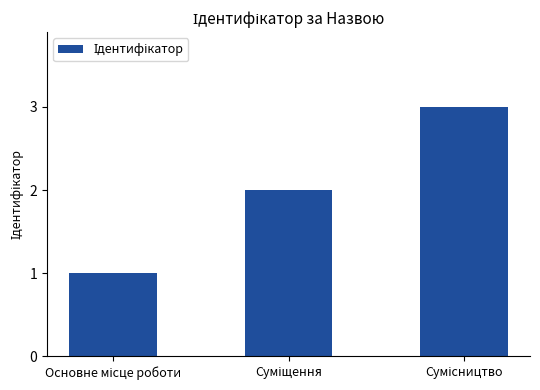

What is the value of the 3rd bar from the left?

3